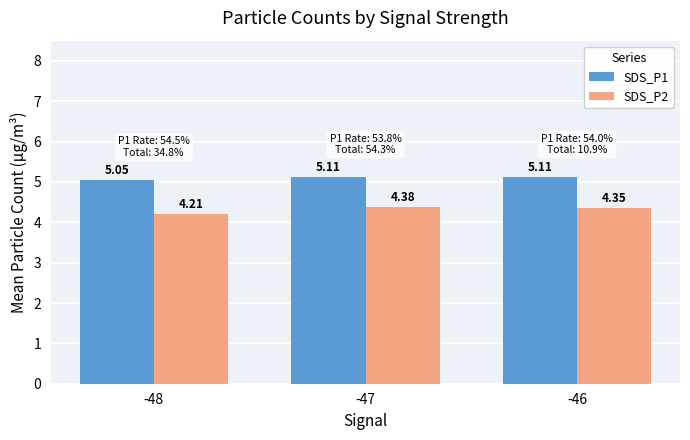

The value of SDS_P2 at -48 is 2.5. True or false?

False